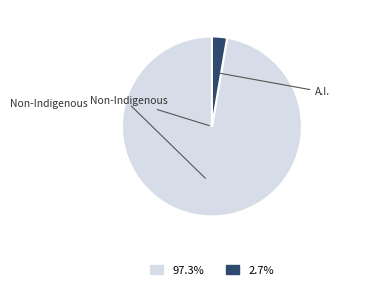

Count the number of slices in the pie.

2